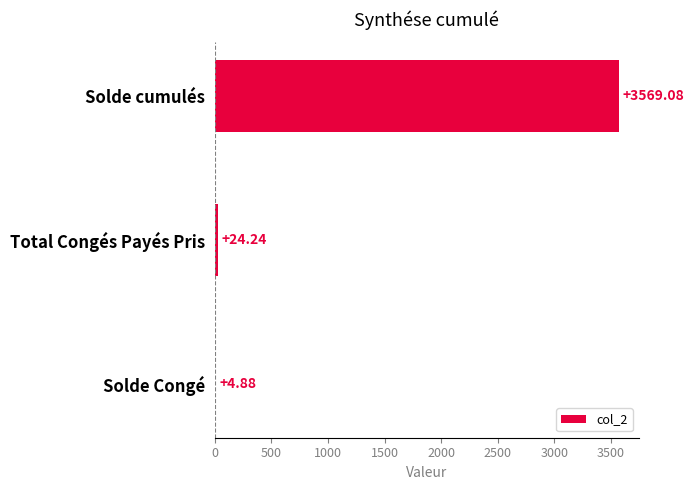

What is the sum of the values at Solde cumulés and Total Congés Payés Pris?

3593.3